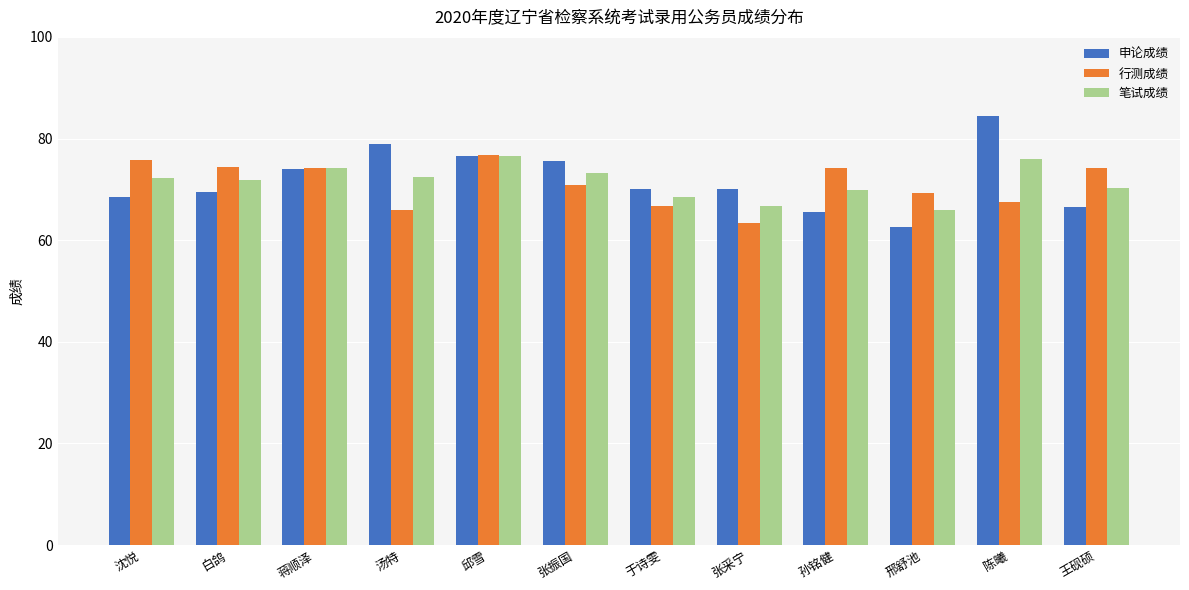

What are all the series names shown in the legend?

申论成绩, 行测成绩, 笔试成绩